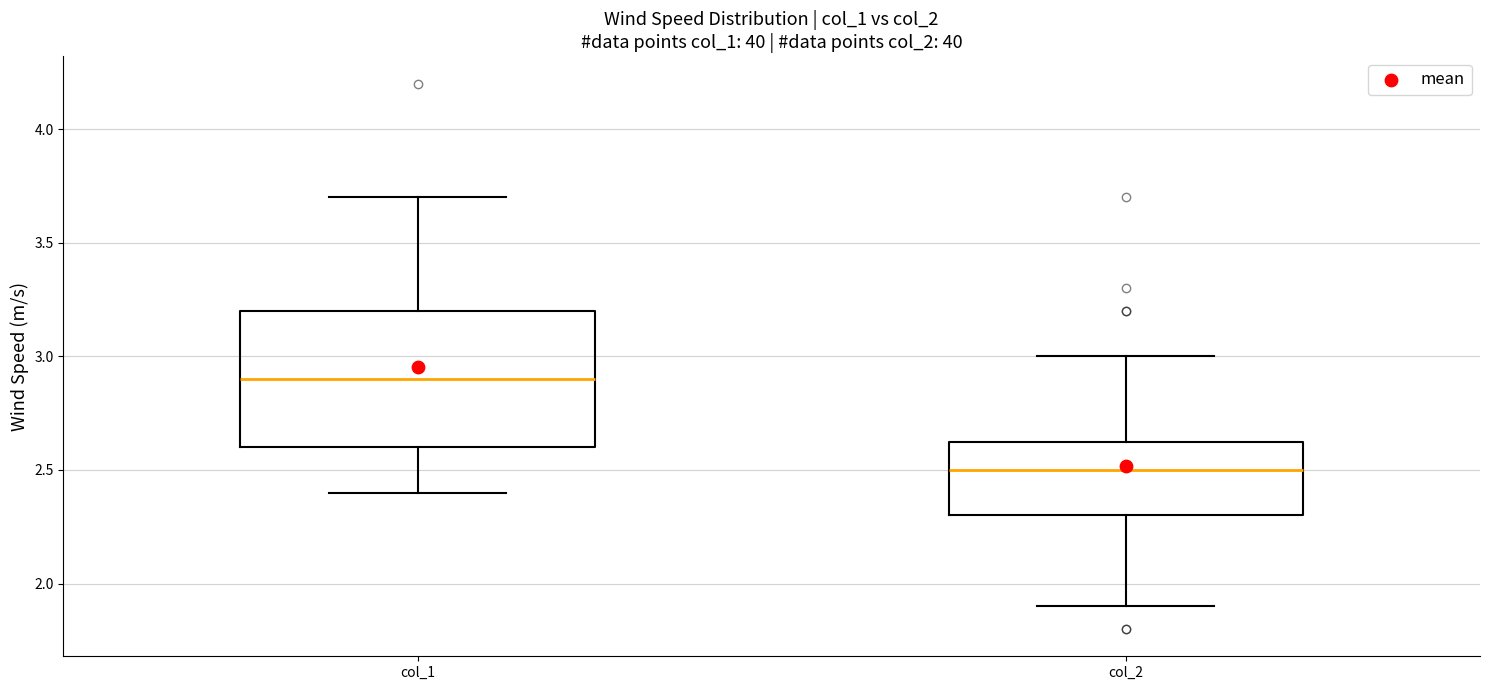

Where does the median line of the box for col_1 sit on the y-axis? The values are not printed on the chart, so give them approximately, as read against the axis.

2.90